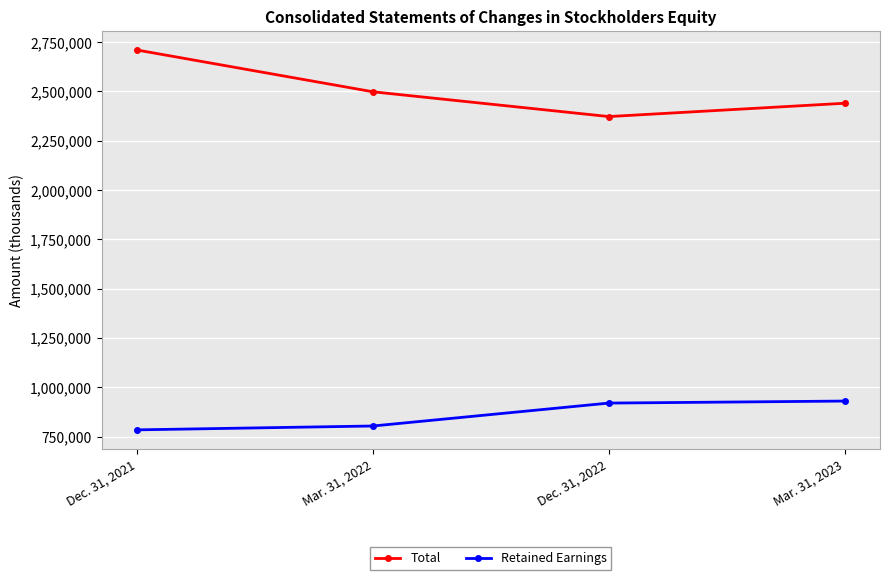

Reading left to right, what are all the values shown in this chart?

Total: 2710071	2498335	2372737	2440236
Retained Earnings: 783794	803354	919537	929806